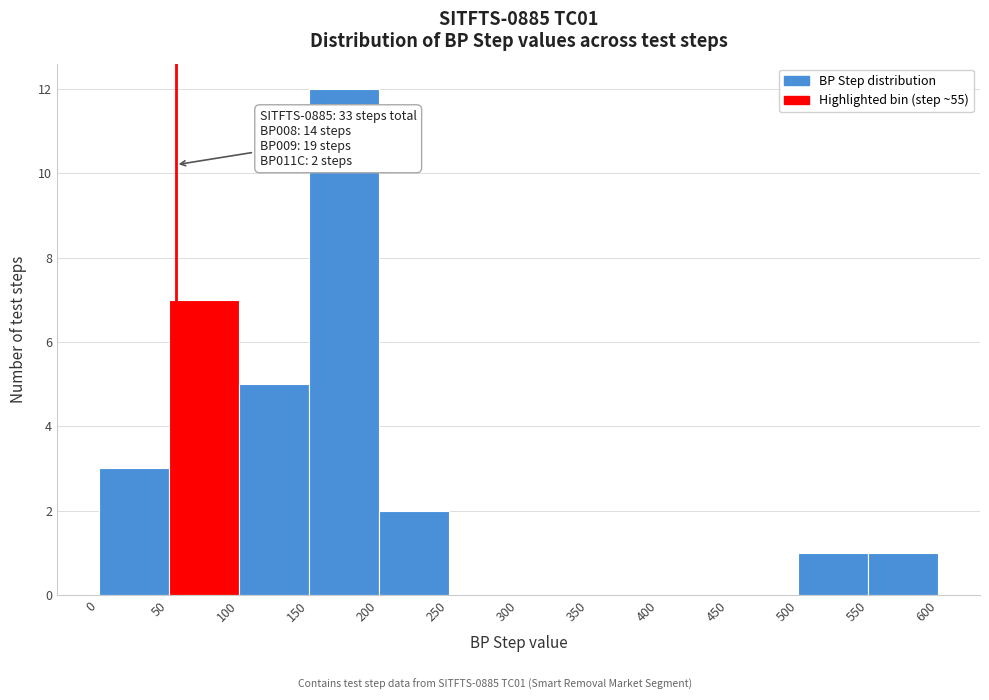

Over which range of the x-axis is the bar tallest?

150 to 200